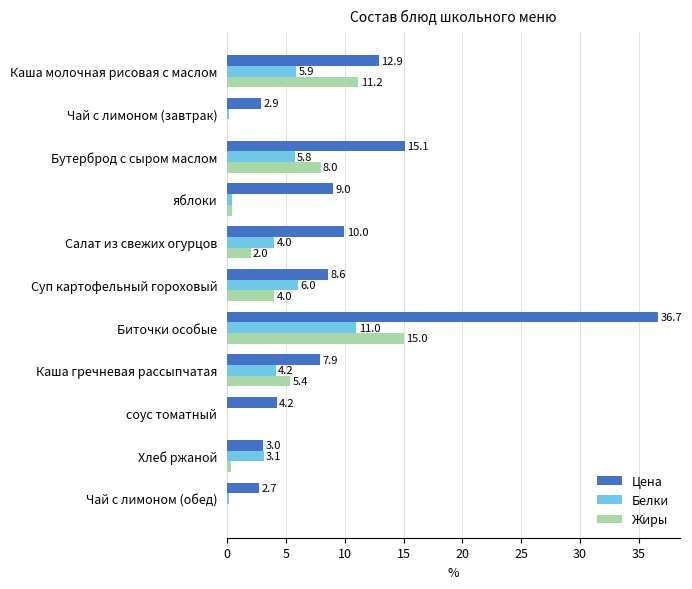

What is the highest value of the Жиры series?

15.0